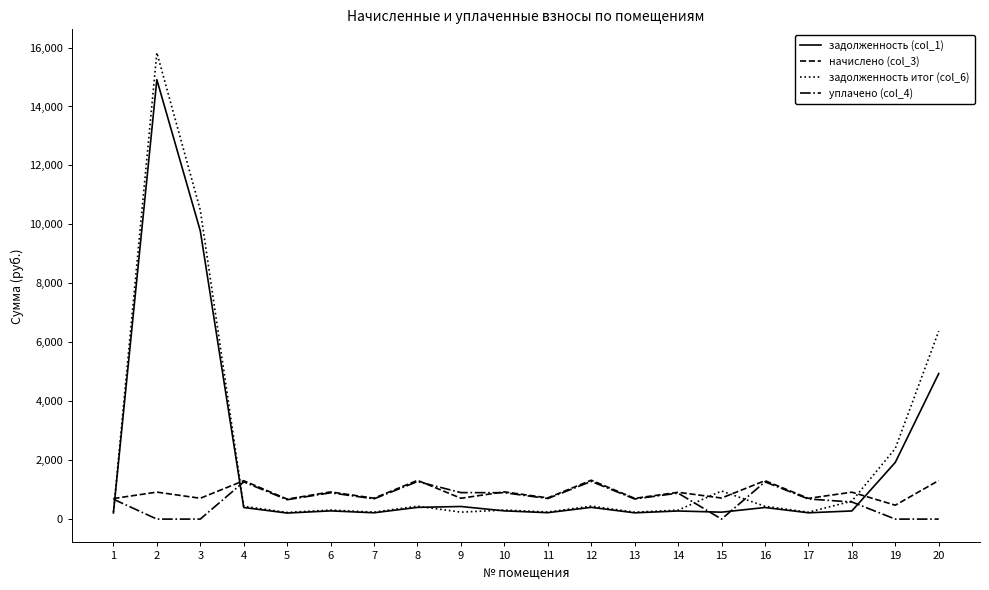

The задолженность (col_1) series shows 3276.8 at 2. True or false?

False